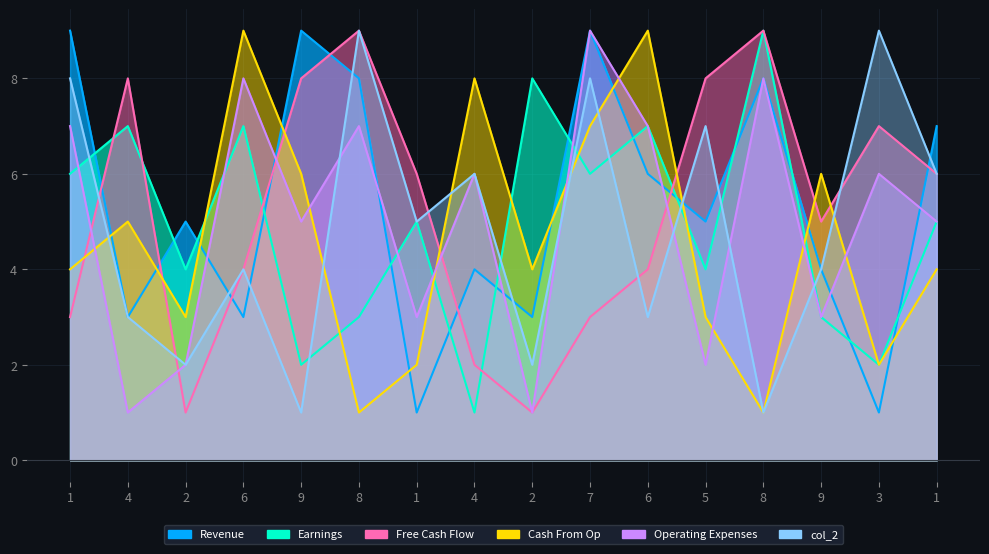

What is the label of the 2nd point from the right?

3